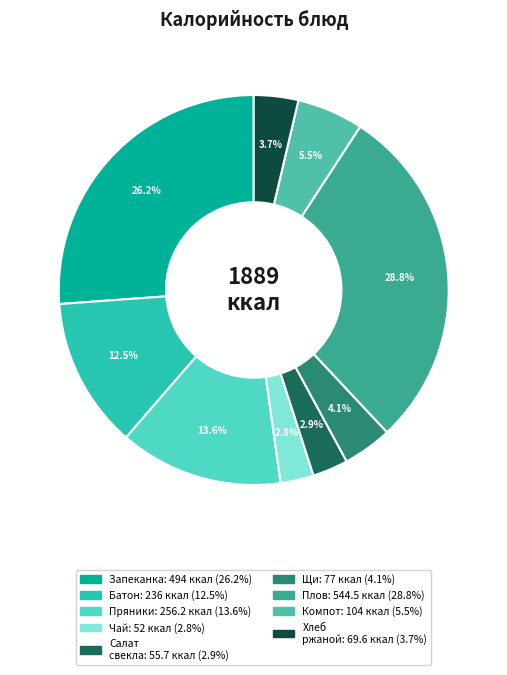

Count the number of slices in the pie.

9